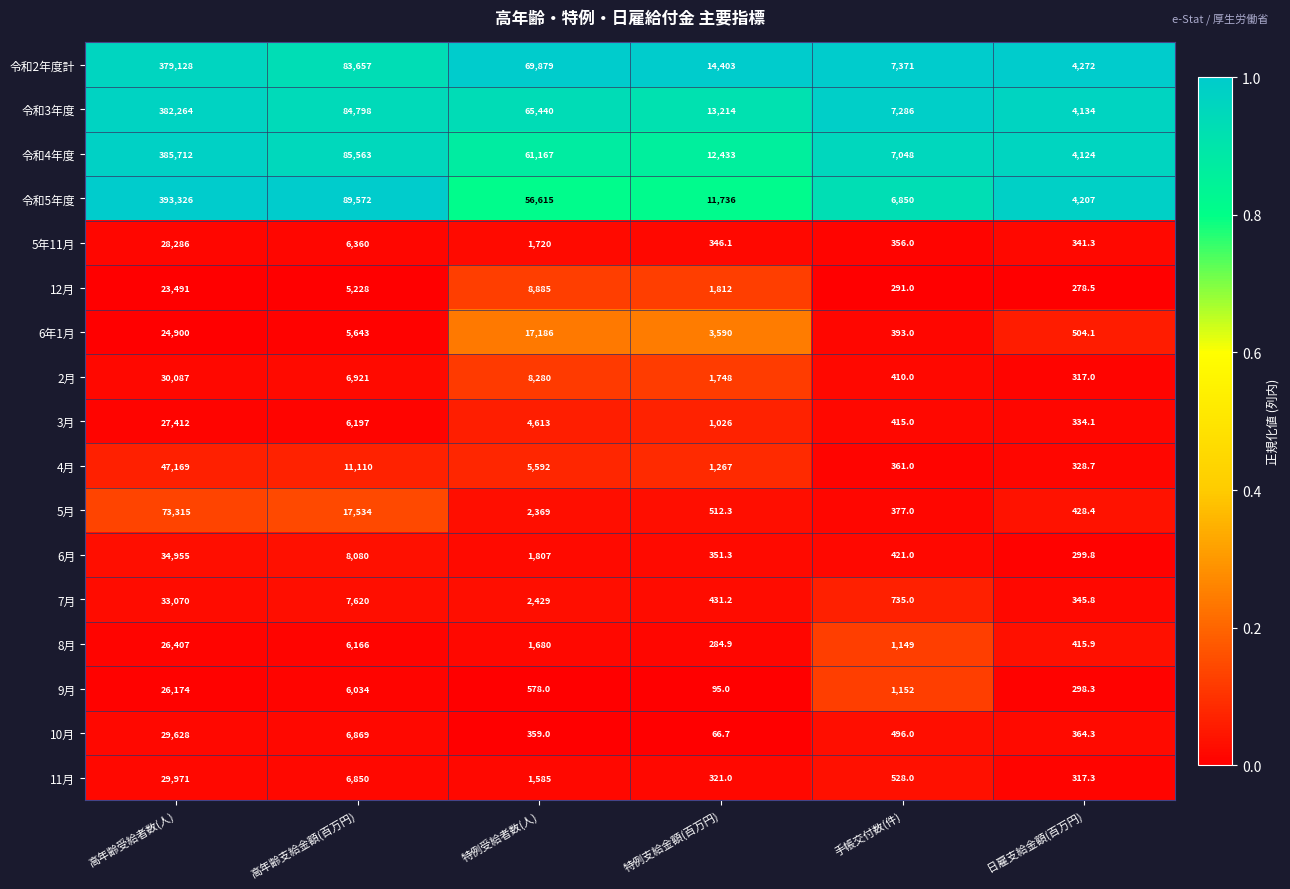

Which category has the lowest value across all series?

特例支給金額(百万円)